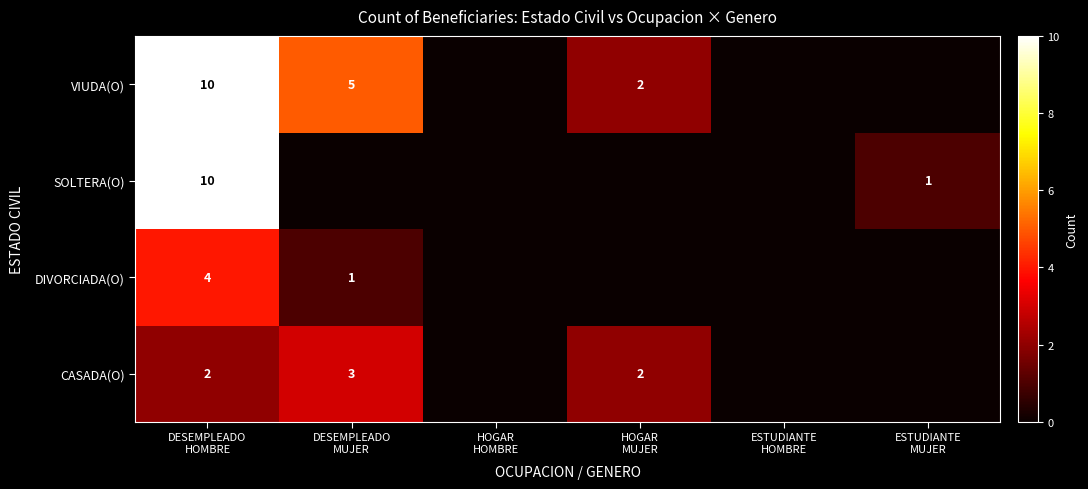

Is the value of SOLTERA(O) at HOGAR HOMBRE greater than the value of DIVORCIADA(O) at ESTUDIANTE HOMBRE?

No